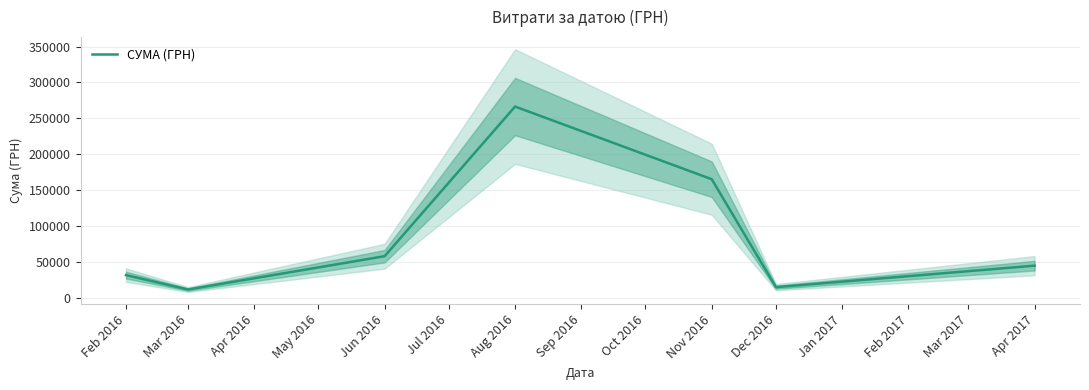

Which category has the highest value in the СУМА (ГРН) series?

Aug 2016